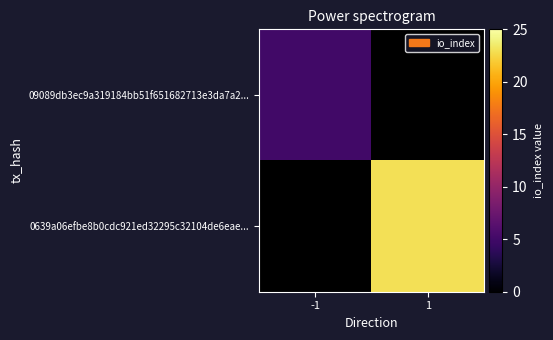

Rank the series by their average value, from lowest to highest.

09089db3ec9a319184bb51f651682713e3da7a2..., 0639a06efbe8b0cdc921ed32295c32104de6eae...